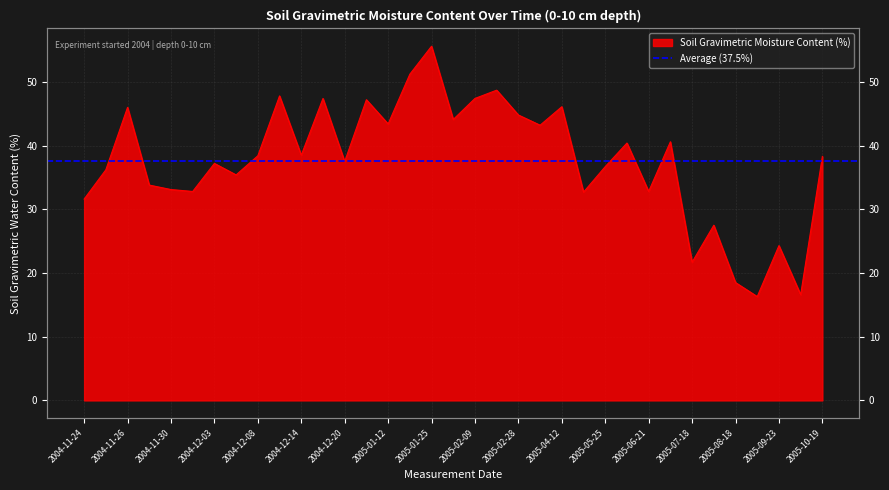

The value at 2005-01-18 is 81.4. True or false?

False